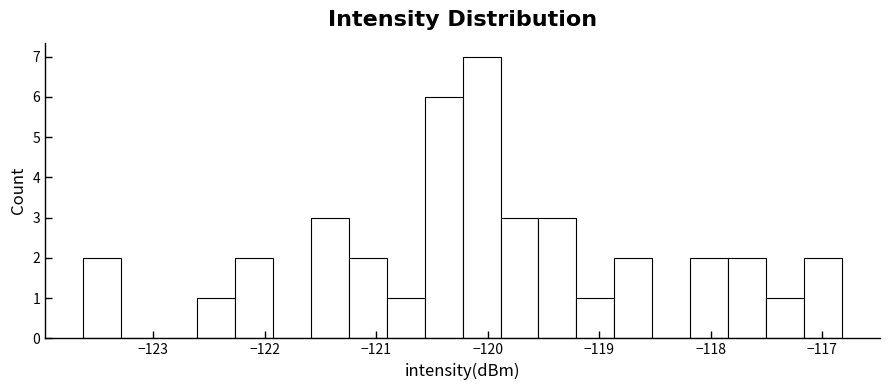

Around what value on the x-axis is the tallest bar? Give the approximate position of its centre, as read against the axis.

-120.1